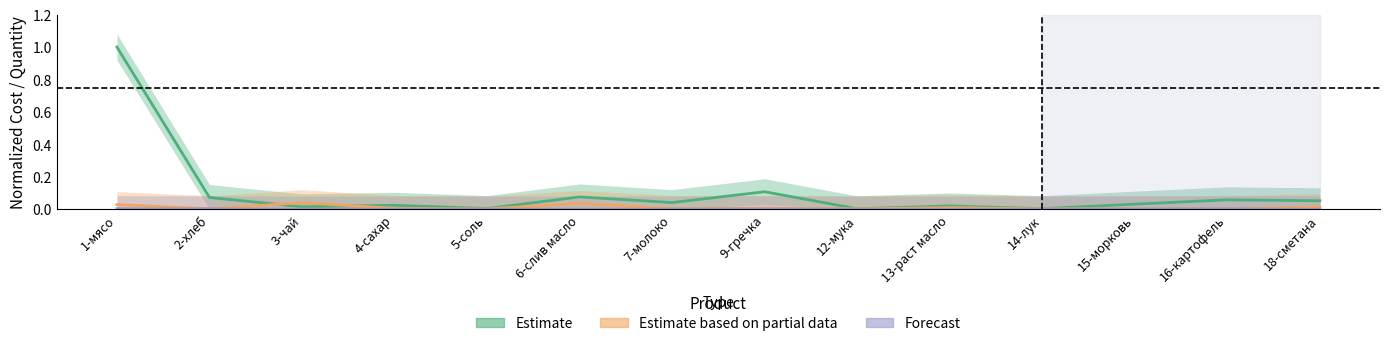

What is the total value across all series at 3-чай?

0.1